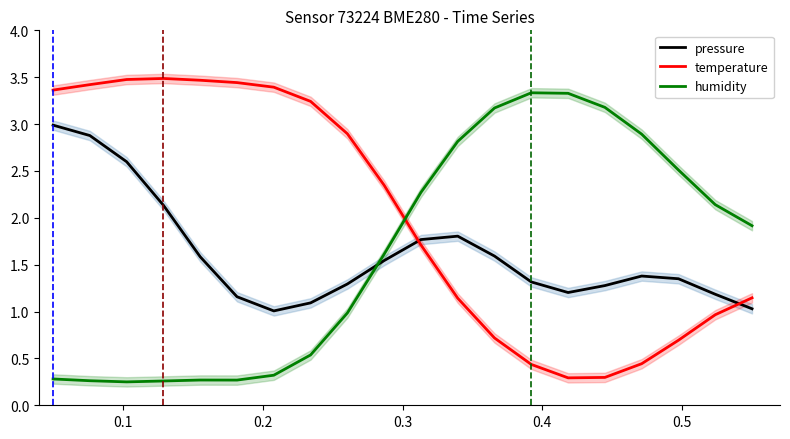

True or false: pressure and temperature cross at least once.

True